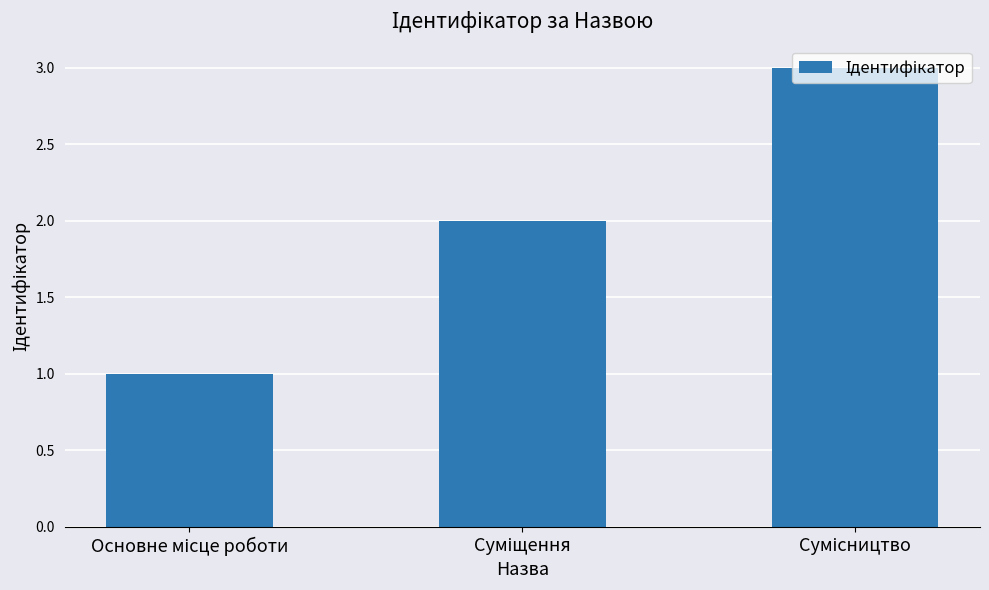

How many distinct data groups are displayed?

1